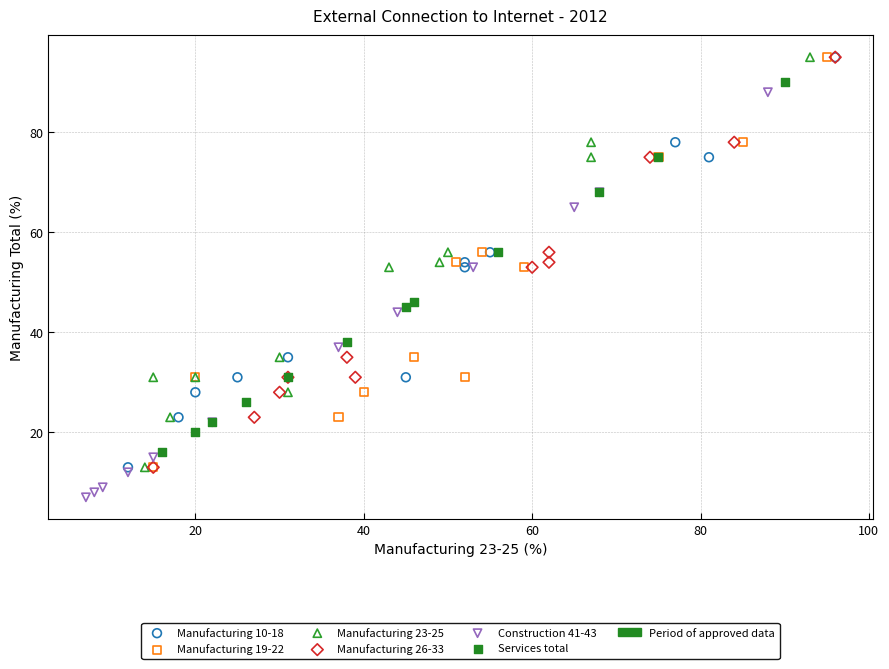

Which series contains the lowest Y value?

Construction 41-43